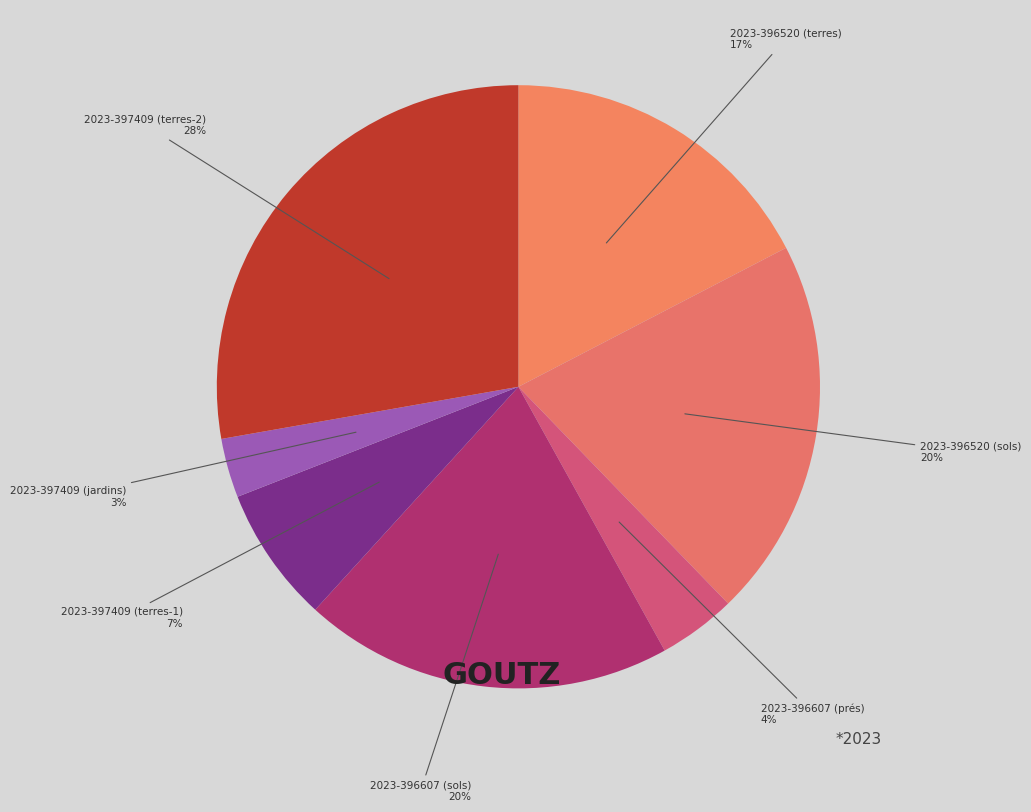

Is the sum of 2023-396520 (sols) and 2023-397409 (terres-2) greater than half?

No